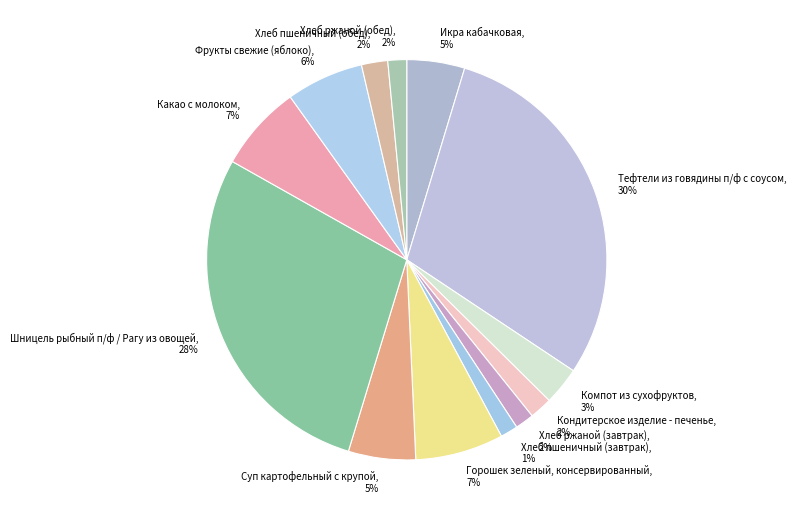

Is there a majority slice in this chart?

No